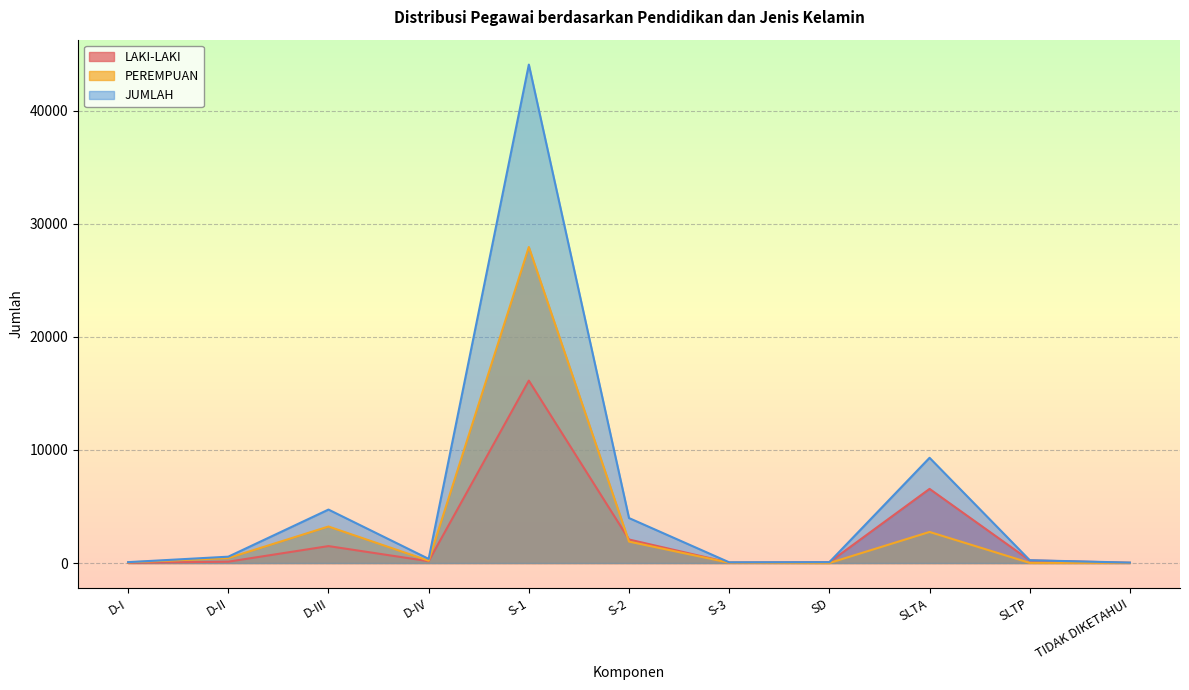

Which category has the lowest value in the JUMLAH series?

TIDAK DIKETAHUI